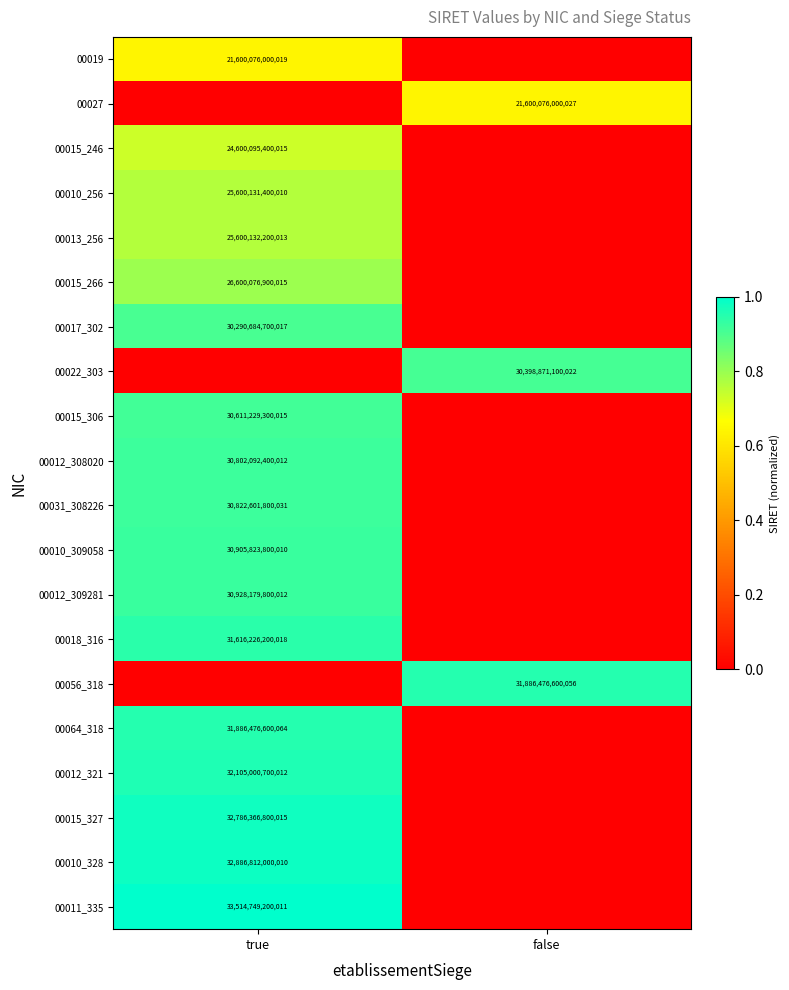

At how many categories does at least one series exceed 0?

2